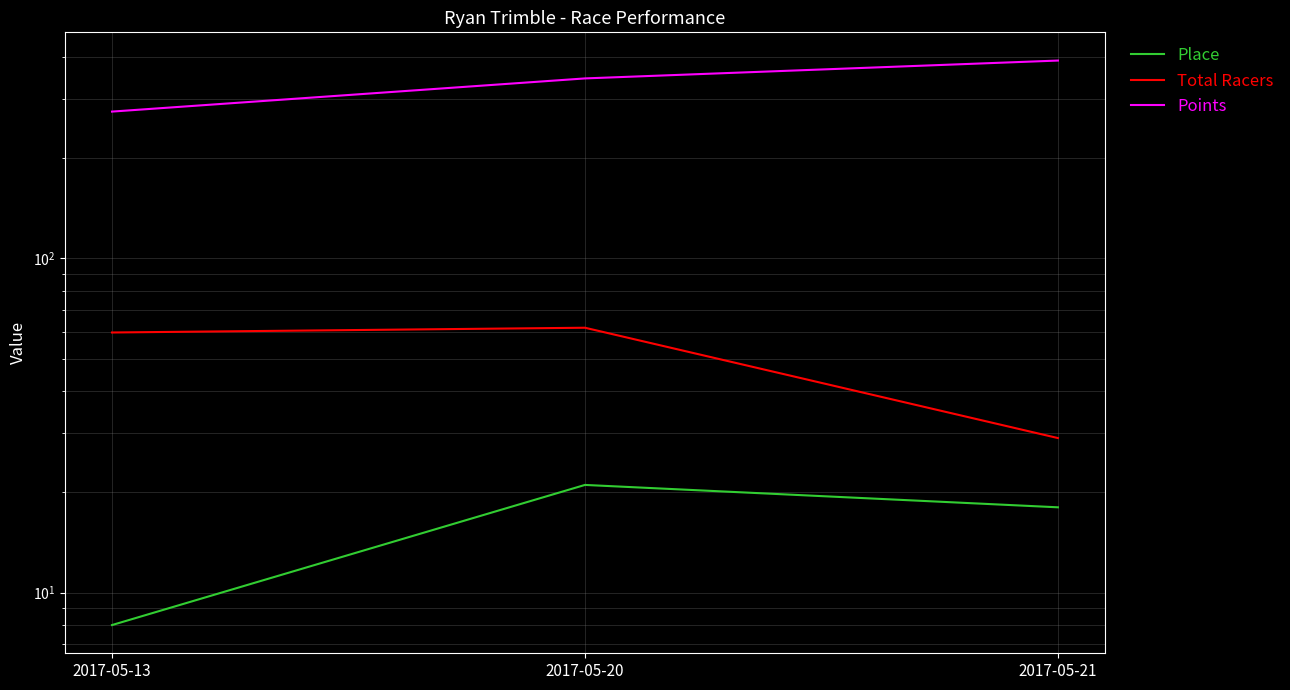

Reading left to right, list all the values displayed in this chart.

Place: 2017-05-13=8.0	2017-05-20=21.0	2017-05-21=18.0
Total Racers: 2017-05-13=60.0	2017-05-20=62.0	2017-05-21=29.0
Points: 2017-05-13=274.7	2017-05-20=345.2	2017-05-21=390.4